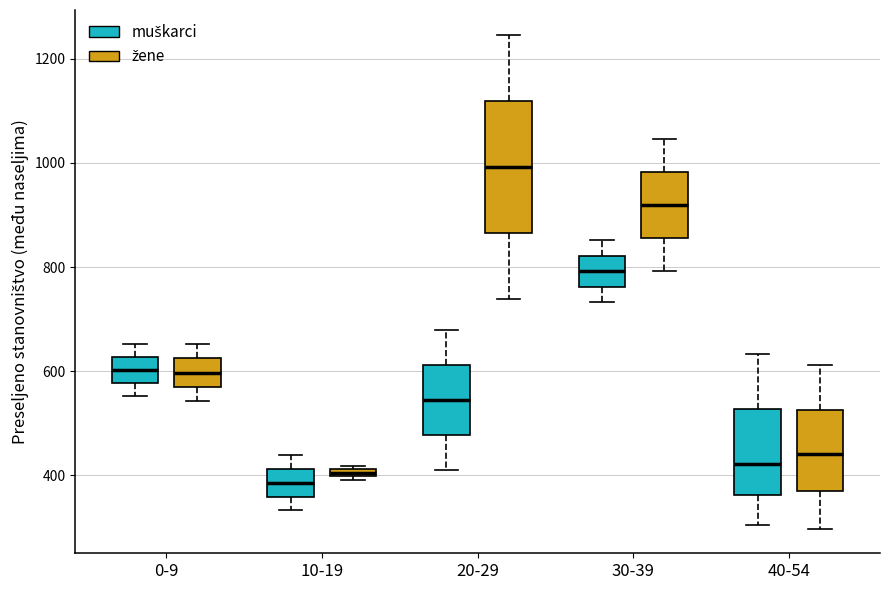

Where does the upper whisker of the box for 40-54 (muškarci) end on the y-axis? The values are not printed on the chart, so give them approximately, as read against the axis.

640